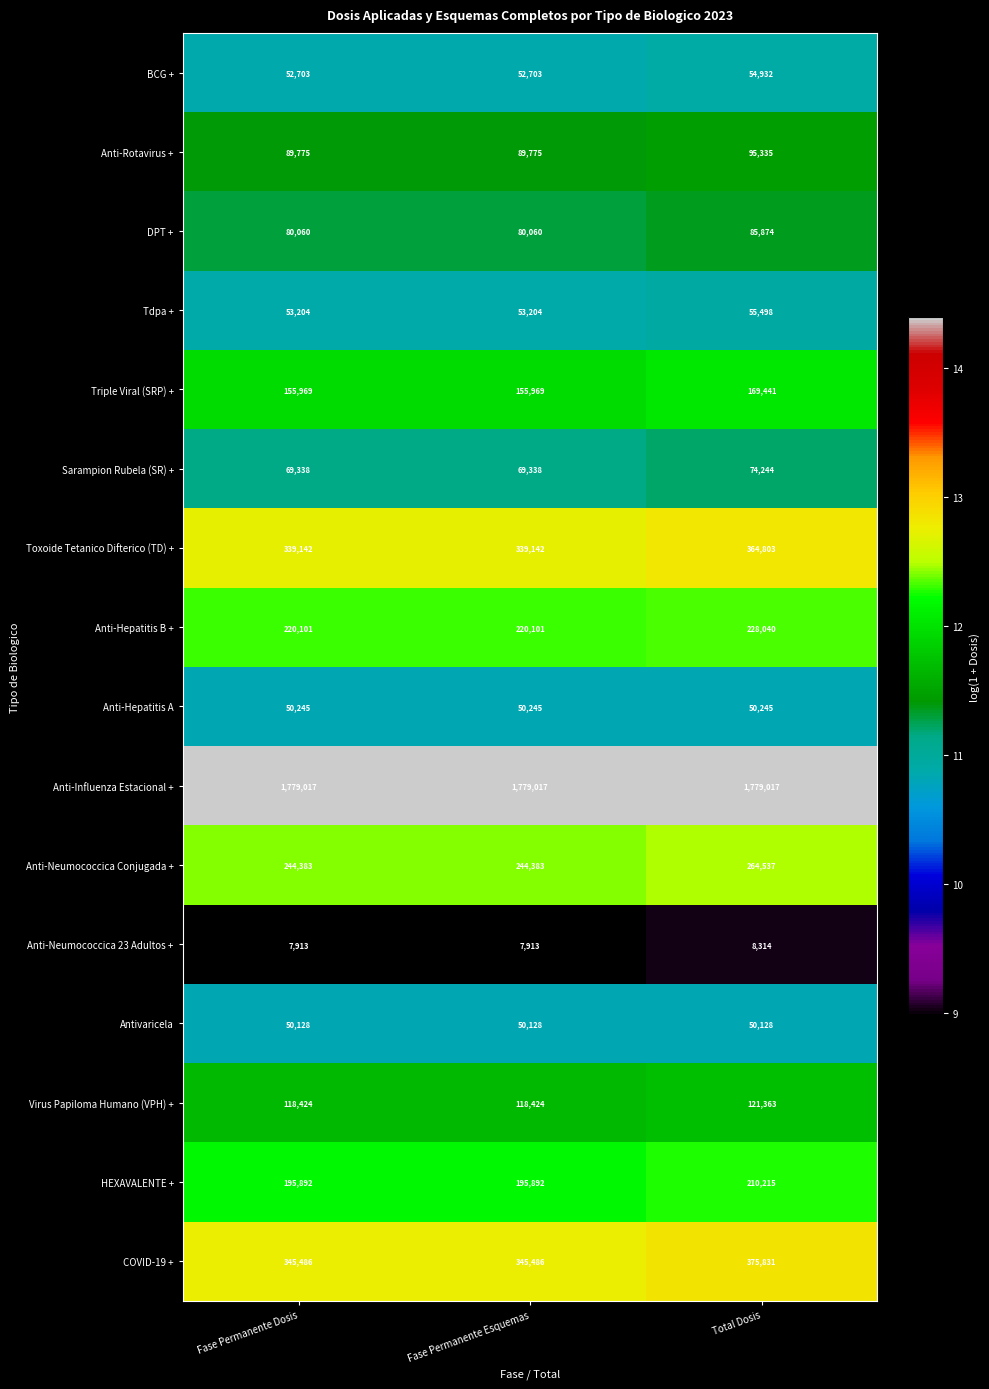

Between Fase Permanente Esquemas and Total Dosis, which series saw the biggest shift?

COVID-19 +